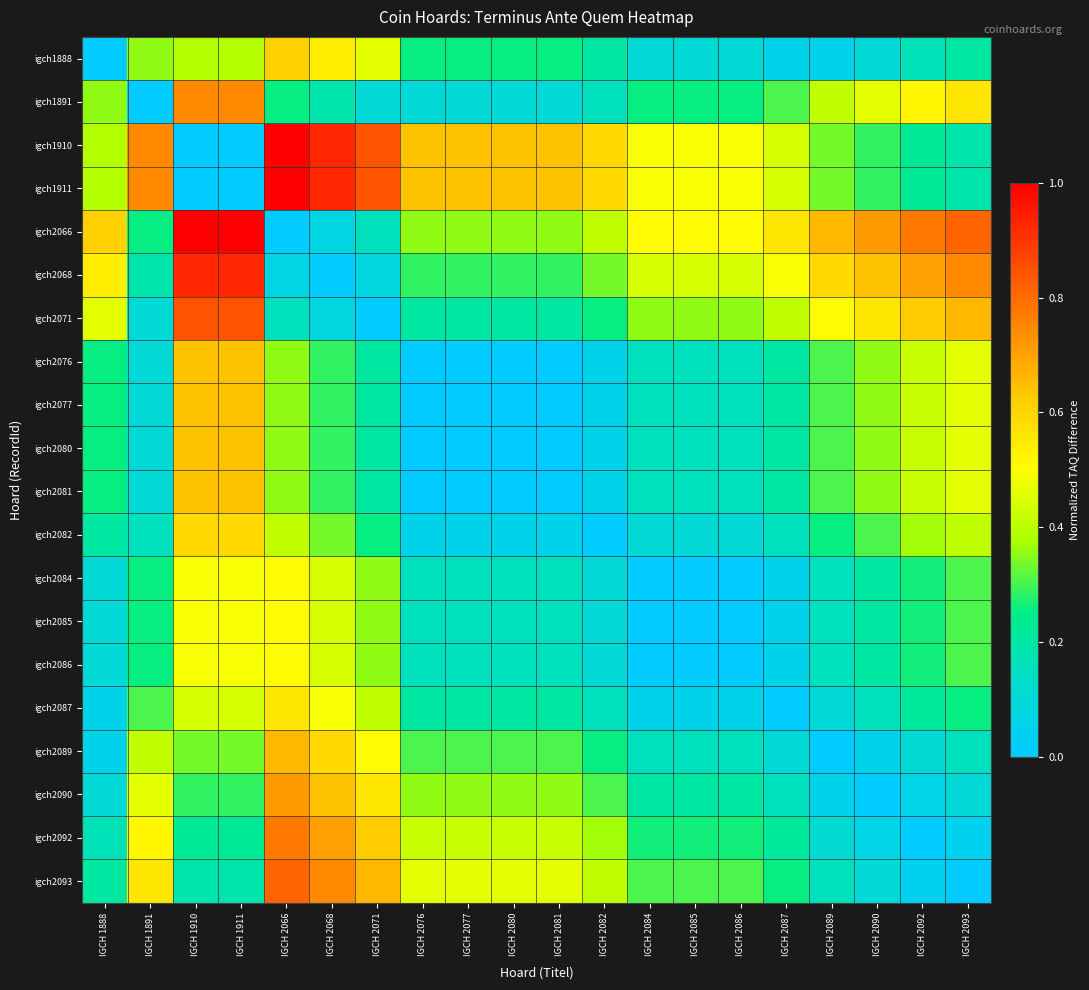

Which has a higher value, IGCH 2071 or IGCH 2086?

IGCH 2071